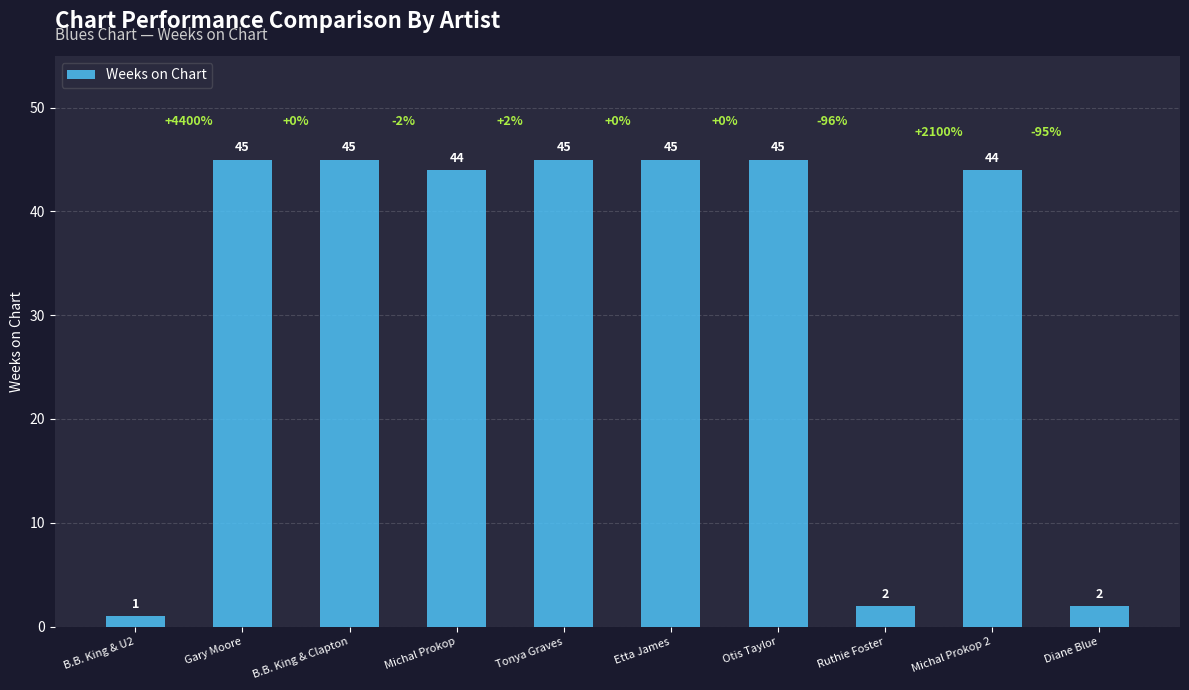

Count the number of categories in the chart.

10